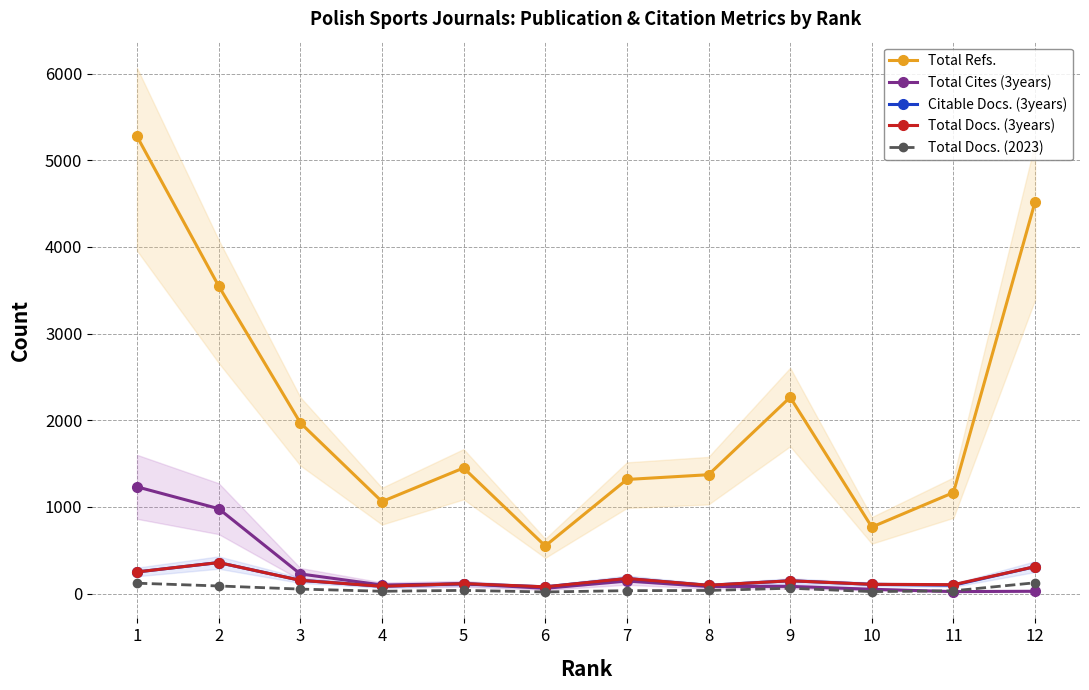

What is the difference between the highest and lowest values at 2?

3462